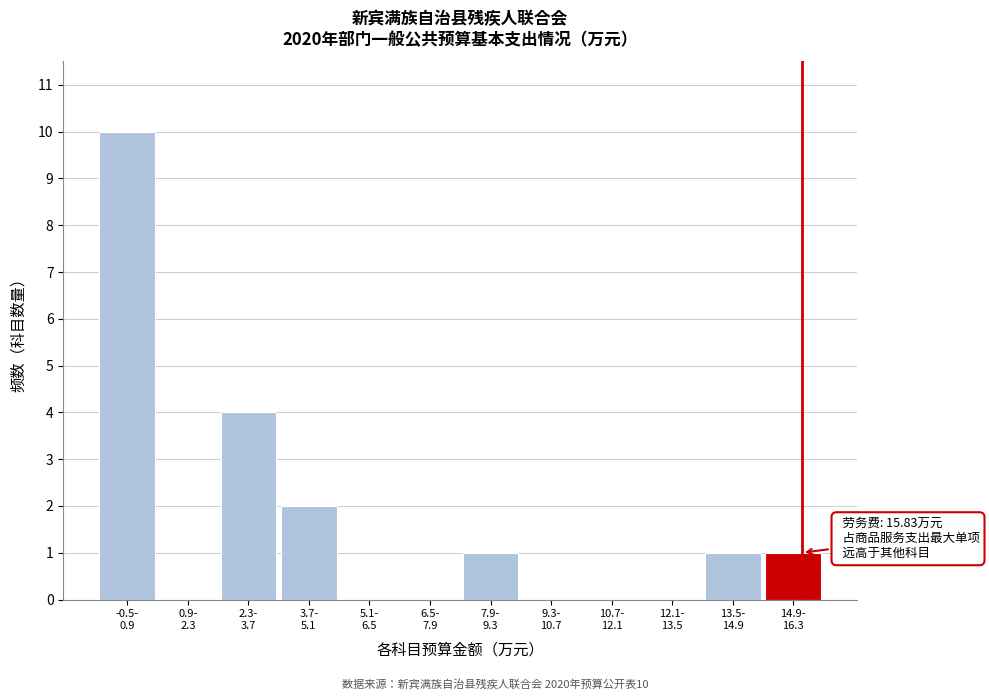

What is the maximum value shown in the chart?

10